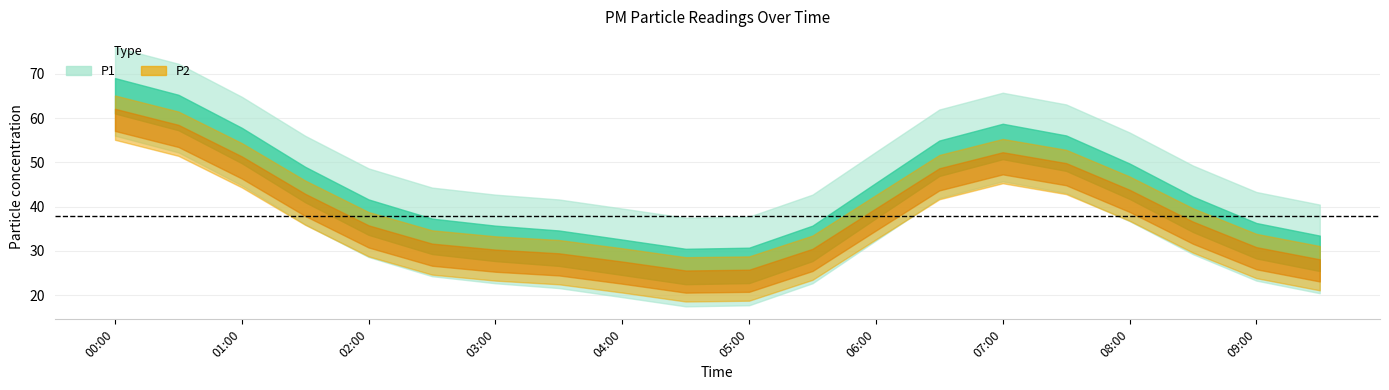

Is it true that P2 equals 30.1 at 03:30?

True